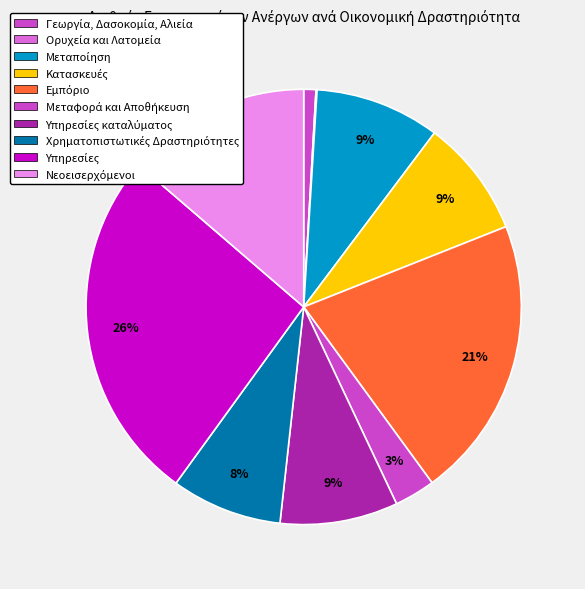

Does Υπηρεσίες account for over 50% of the chart?

No